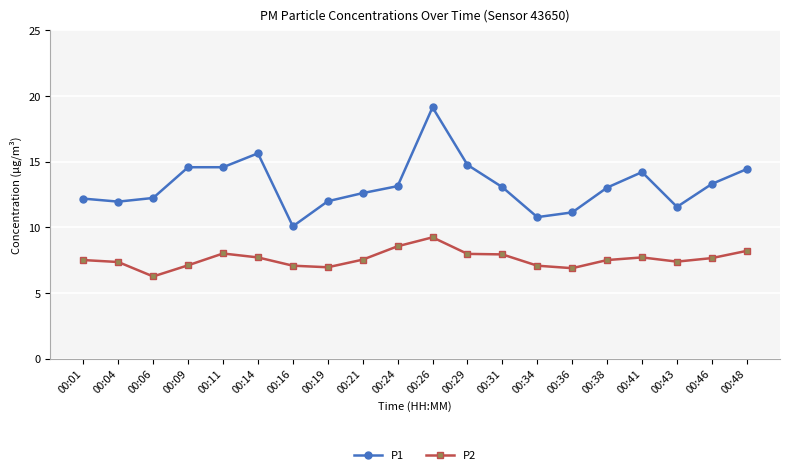

Rank the series by their maximum value, from lowest to highest.

P2, P1